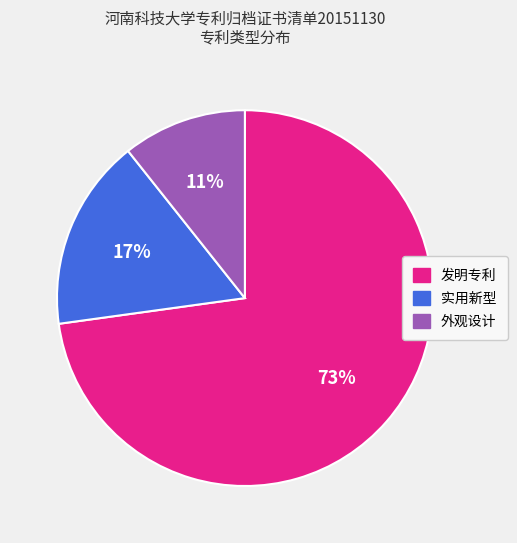

Does any single category account for the majority?

Yes